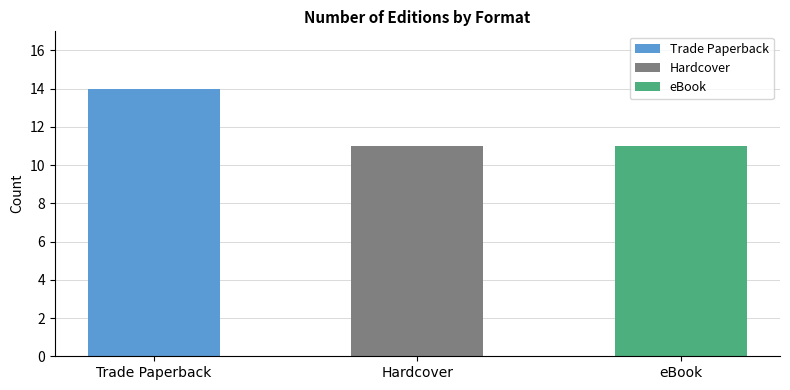

What position from the right is Hardcover?

2